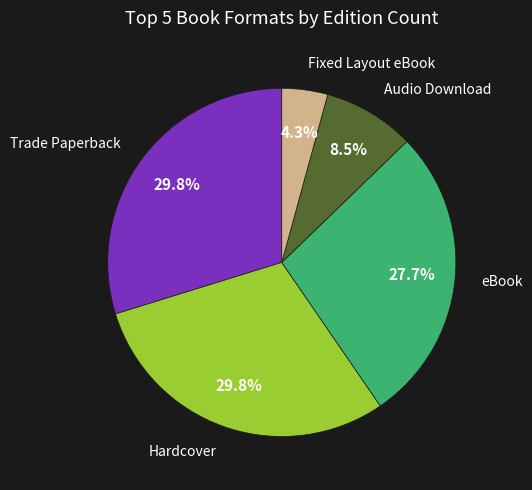

To the nearest percent, what percentage of the pie is Trade Paperback?

30%